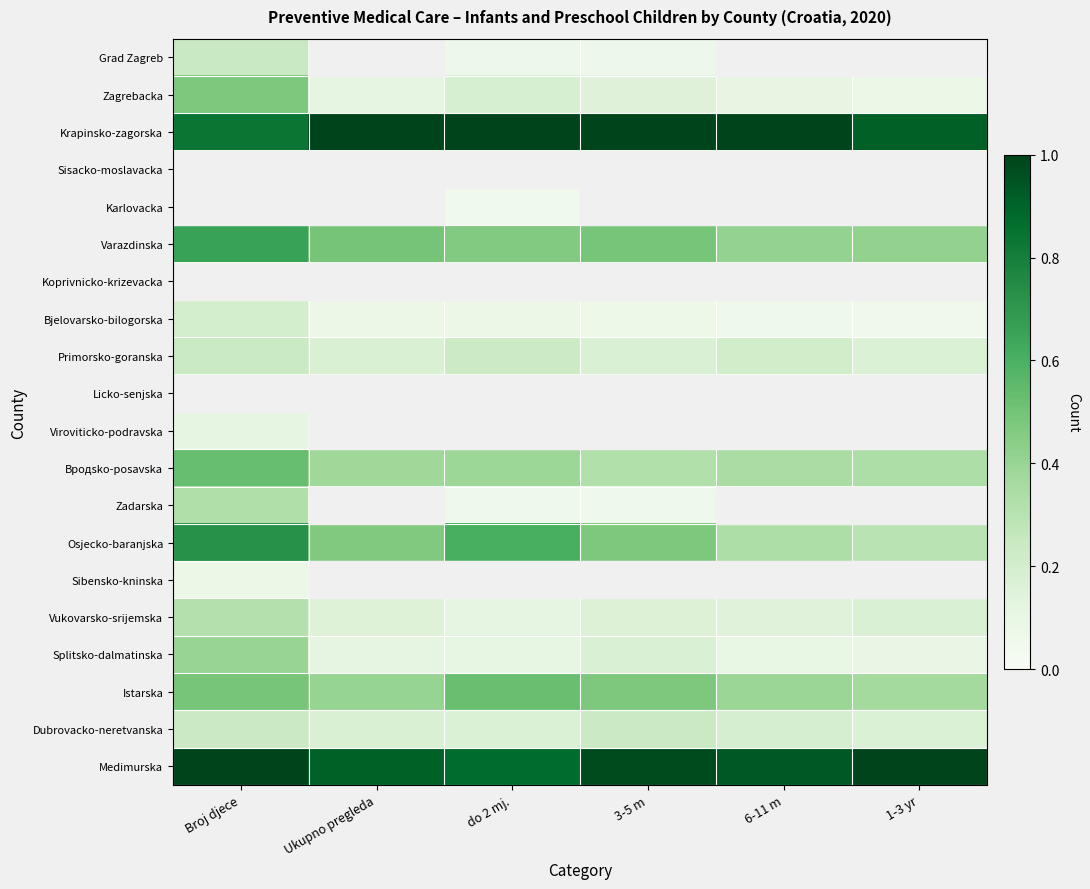

At do 2 mj., list the series in order from smallest to largest.

Licko-senjska, Viroviticko-podravska, Sibensko-kninska, Koprivnicko-krizevacka, Sisacko-moslavacka, Karlovacka, Zadarska, Grad Zagreb, Bjelovarsko-bilogorska, Splitsko-dalmatinska, Vukovarsko-srijemska, Dubrovacko-neretvanska, Zagrebacka, Primorsko-goranska, Bродsko-posavska, Varazdinska, Istarska, Osjecko-baranjska, Medimurska, Krapinsko-zagorska